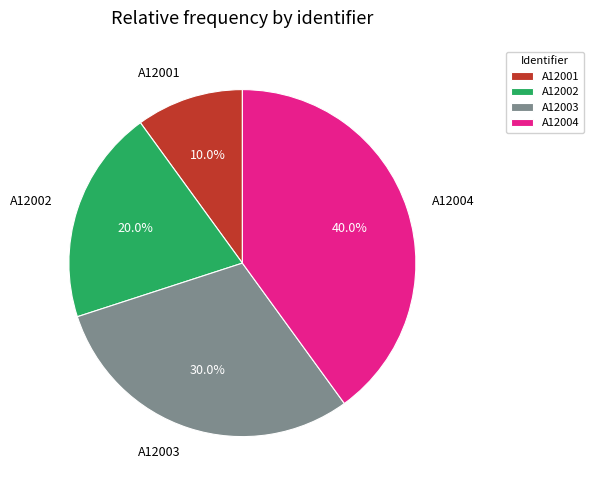

Combined, what portion of the pie is A12002 and A12001?

30.0%